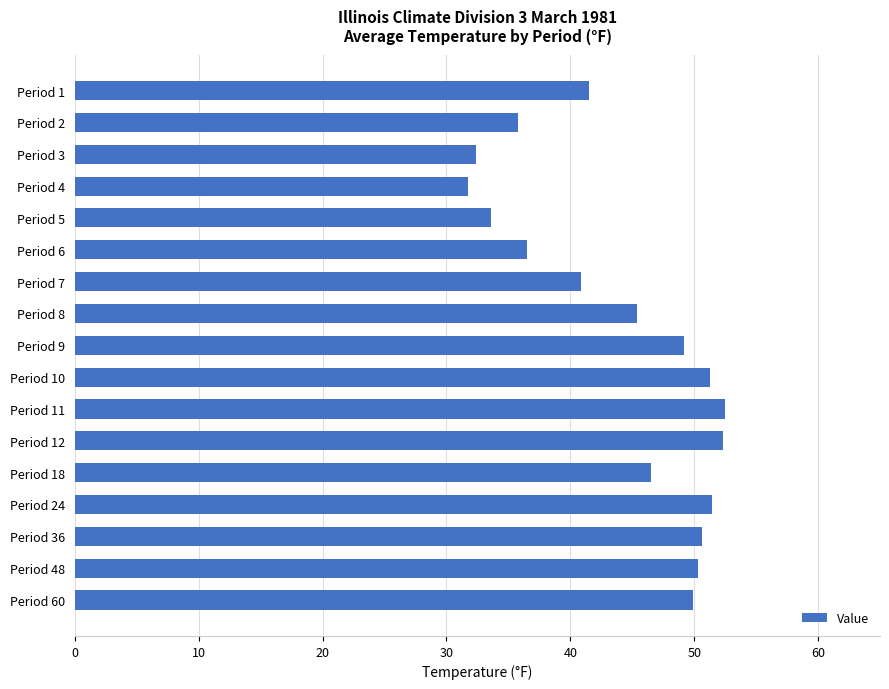

What is the smallest value displayed?

31.7